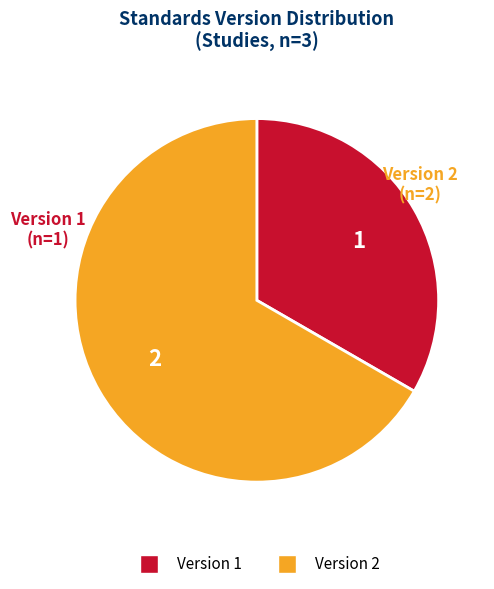

The Version 2 slice represents 67% of the pie. True or false?

True